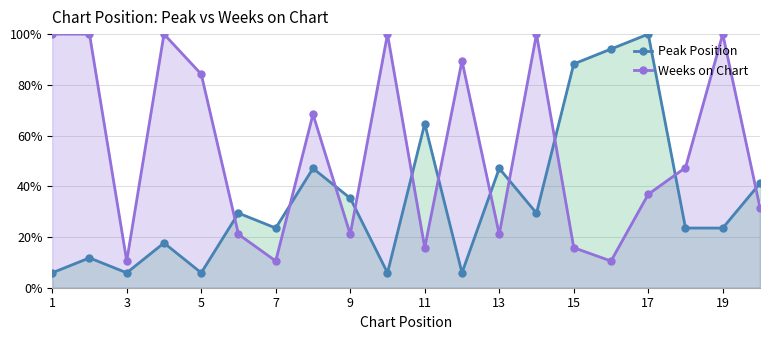

What is the highest value of the Peak Position series?

100.0